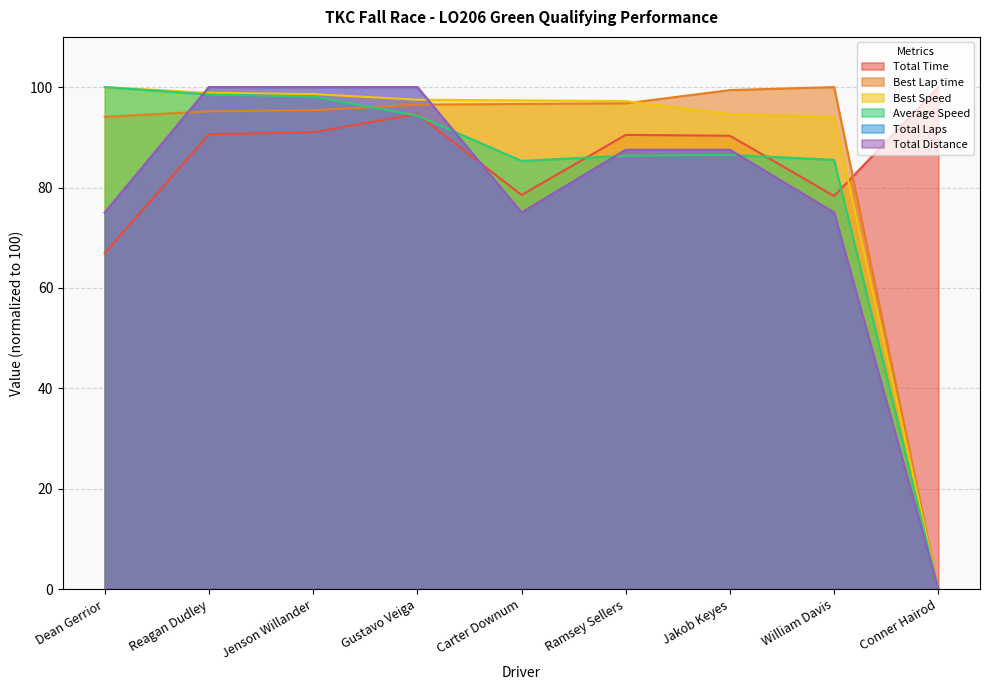

True or false: Total Distance has more than 0 points higher than both neighbors.

False